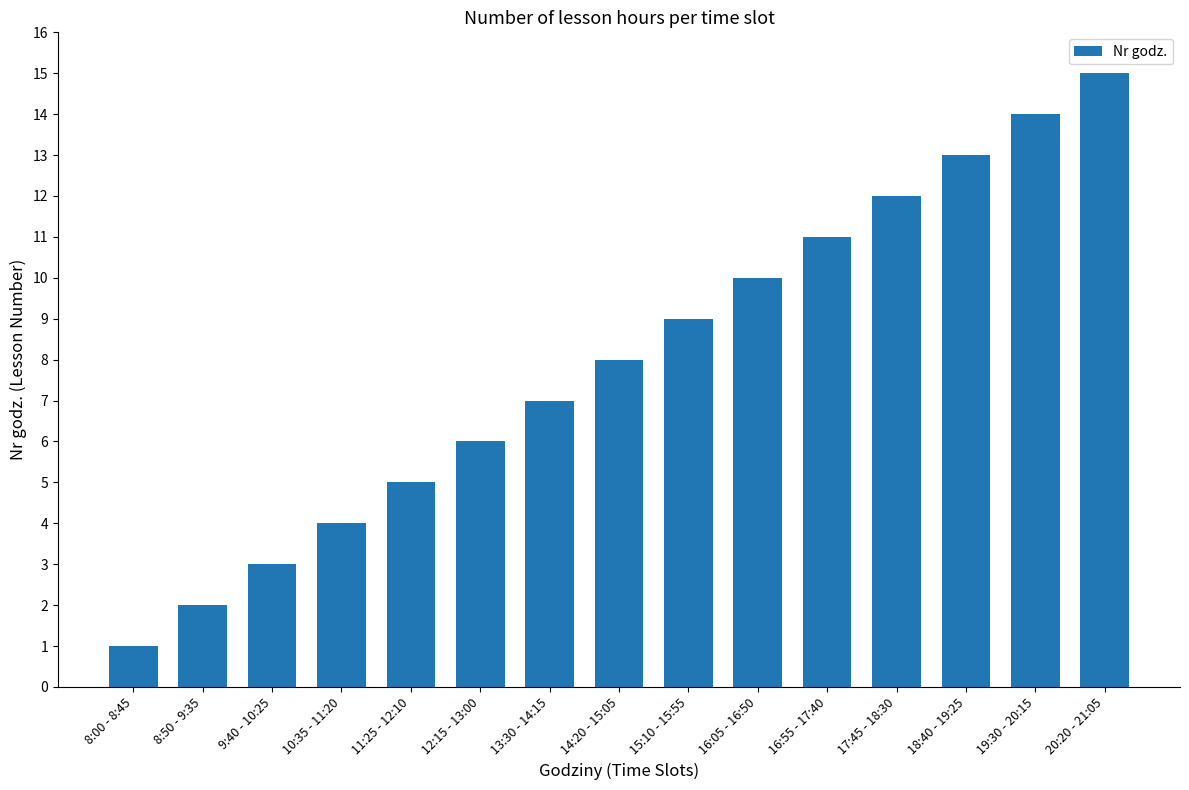

List the labels in order of value, largest first.

20:20 - 21:05, 19:30 - 20:15, 18:40 - 19:25, 17:45 - 18:30, 16:55 - 17:40, 16:05 - 16:50, 15:10 - 15:55, 14:20 - 15:05, 13:30 - 14:15, 12:15 - 13:00, 11:25 - 12:10, 10:35 - 11:20, 9:40 - 10:25, 8:50 - 9:35, 8:00 - 8:45